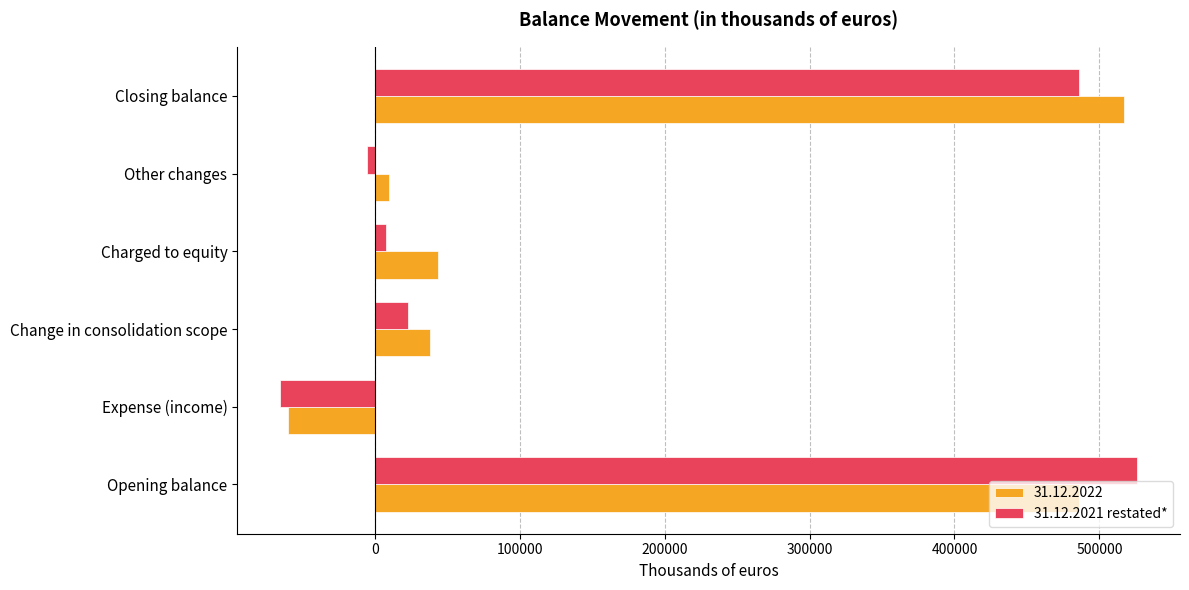

How many values in the 31.12.2021 restated* series are below 22710?

3